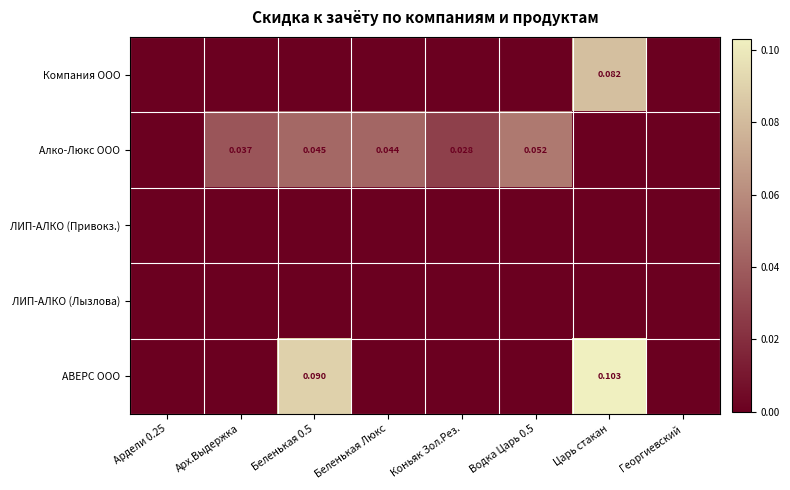

Which series has the largest range (max minus min)?

АВЕРС ООО